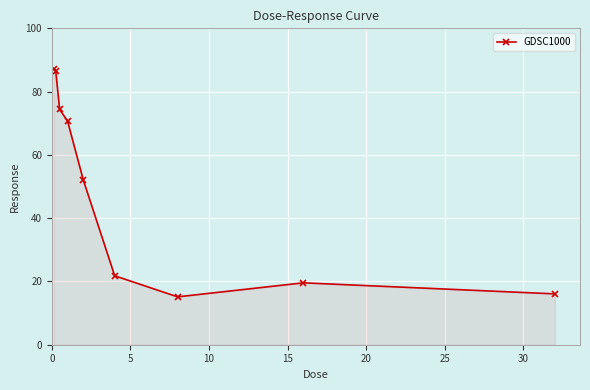

True or false: there are more than 0 points higher than both neighbors.

True